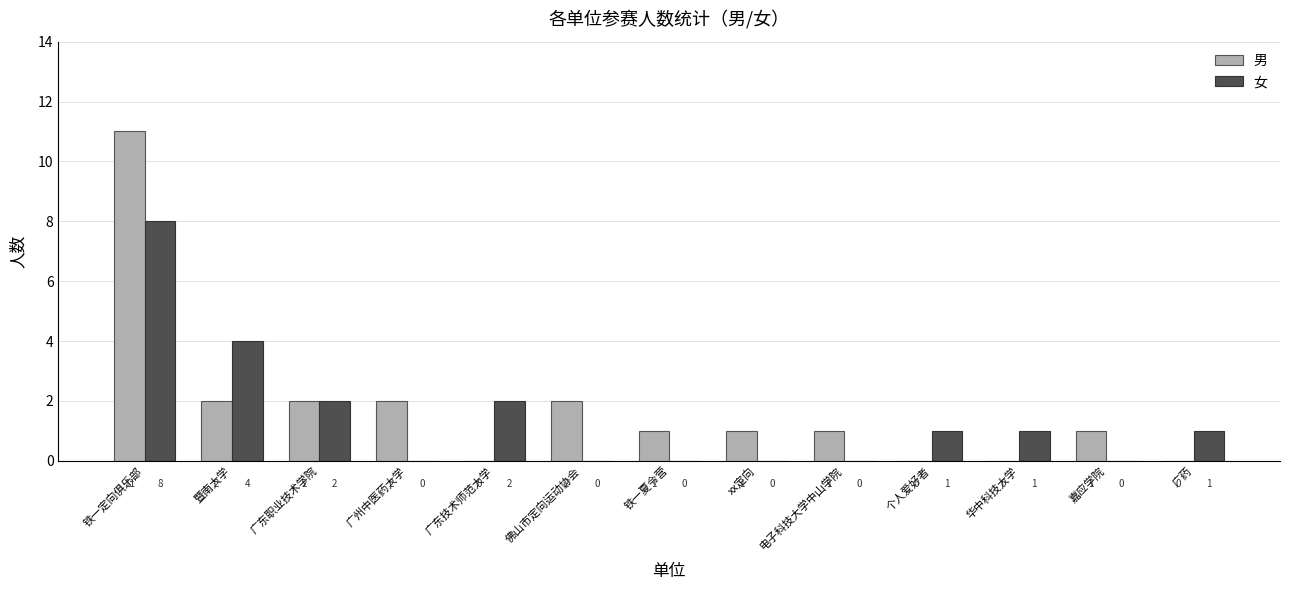

Reading left to right, list all the values displayed in this chart.

男: 铁一定向俱乐部=11	暨南大学=2	广东职业技术学院=2	广州中医药大学=2	广东技术师范大学=0	佛山市定向运动协会=2	铁一夏令营=1	xx定向=1	电子科技大学中山学院=1	个人爱好者=0	华中科技大学=0	嘉应学院=1	广药=0
女: 铁一定向俱乐部=8	暨南大学=4	广东职业技术学院=2	广州中医药大学=0	广东技术师范大学=2	佛山市定向运动协会=0	铁一夏令营=0	xx定向=0	电子科技大学中山学院=0	个人爱好者=1	华中科技大学=1	嘉应学院=0	广药=1